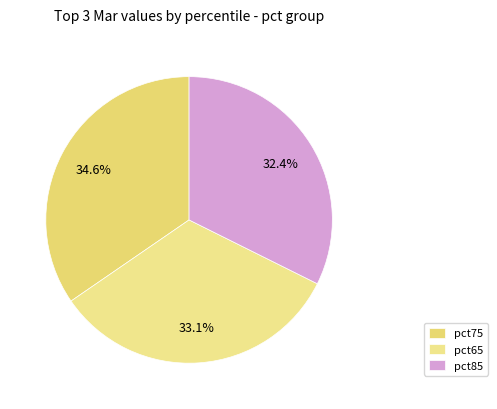

To the nearest percent, what is the difference between the largest and smallest slice percentages?

2%